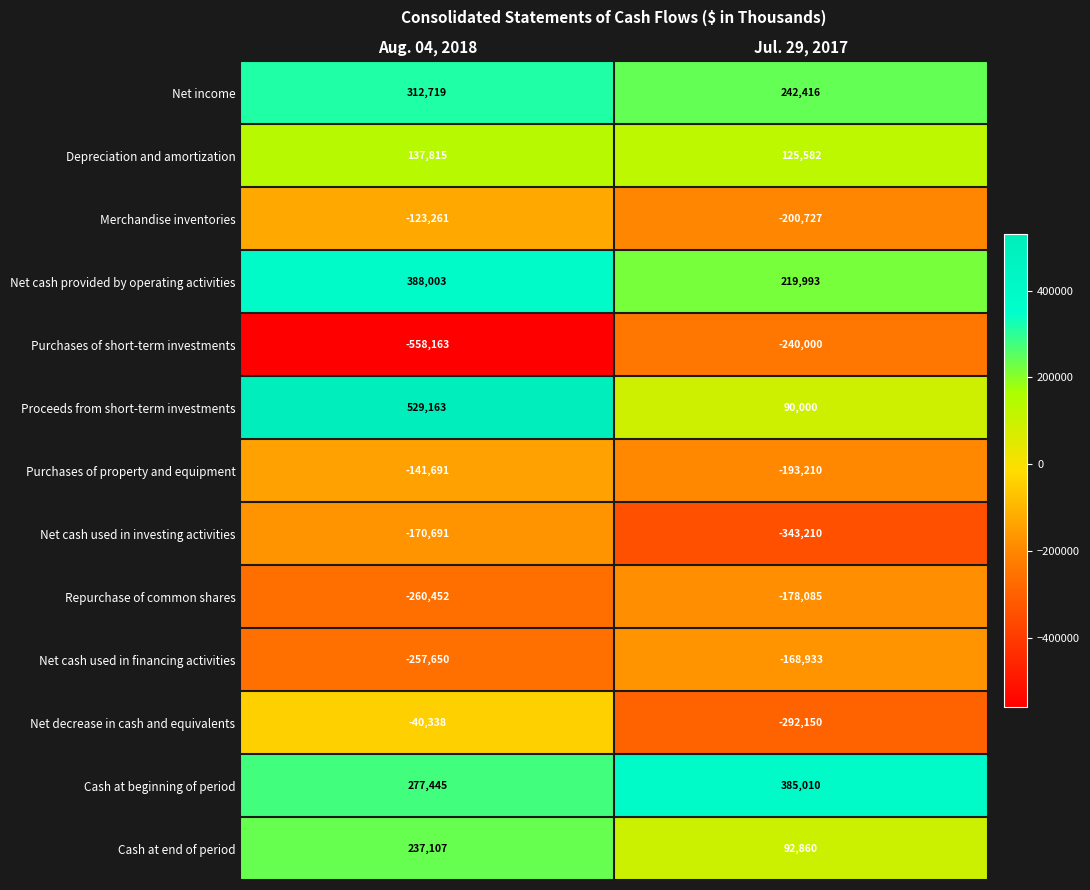

What is the total value across all series at Jul. 29, 2017?

-460454